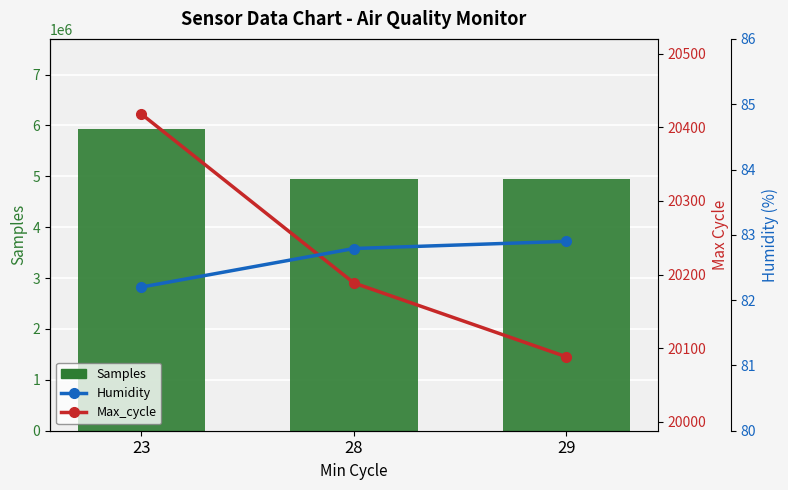

List the labels in order of Samples value, smallest first.

29, 28, 23